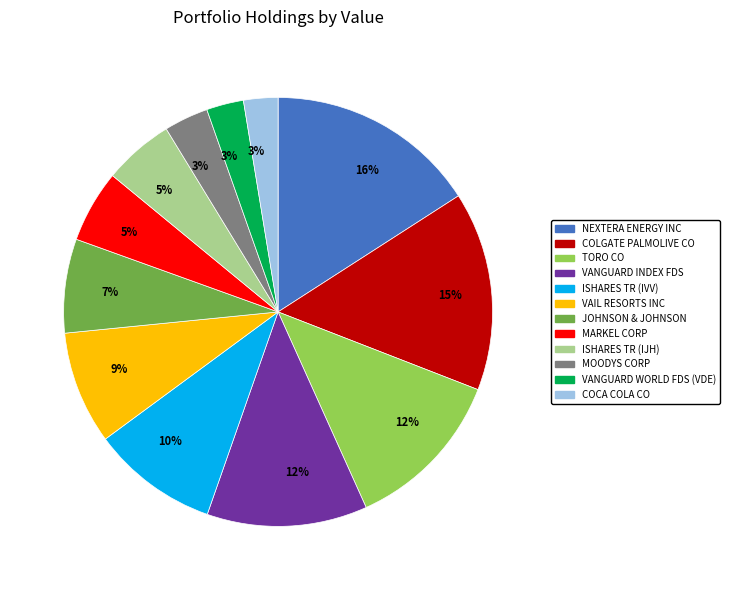

To the nearest percent, what is the difference between the largest and smallest slice percentages?

13%